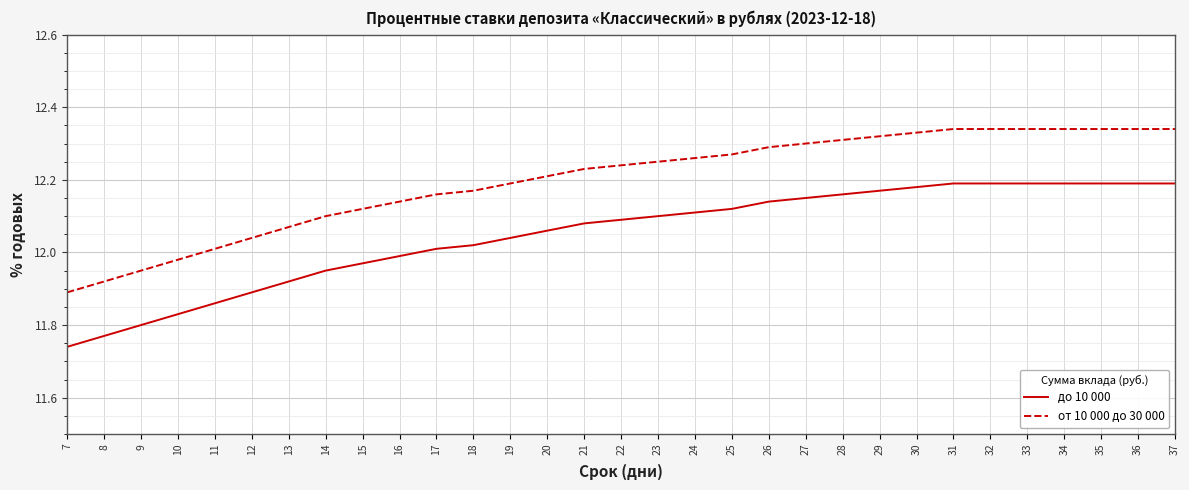

Rank the series by their average value, from lowest to highest.

до 10 000, от 10 000 до 30 000